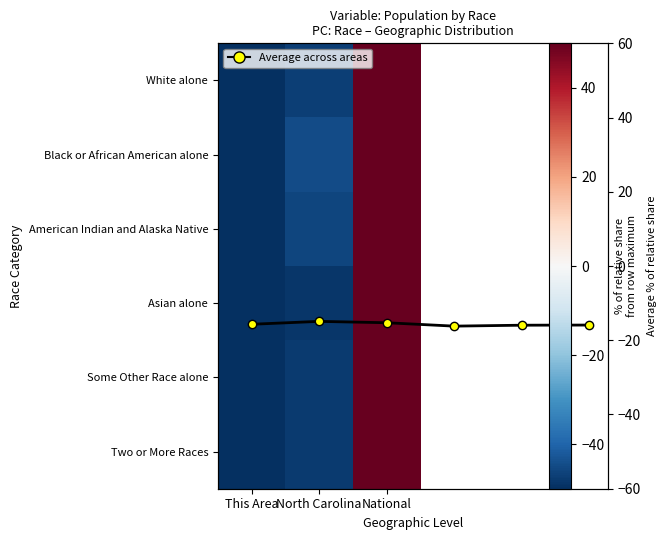

Between This Area and North Carolina, which series saw the biggest shift?

Black or African American alone